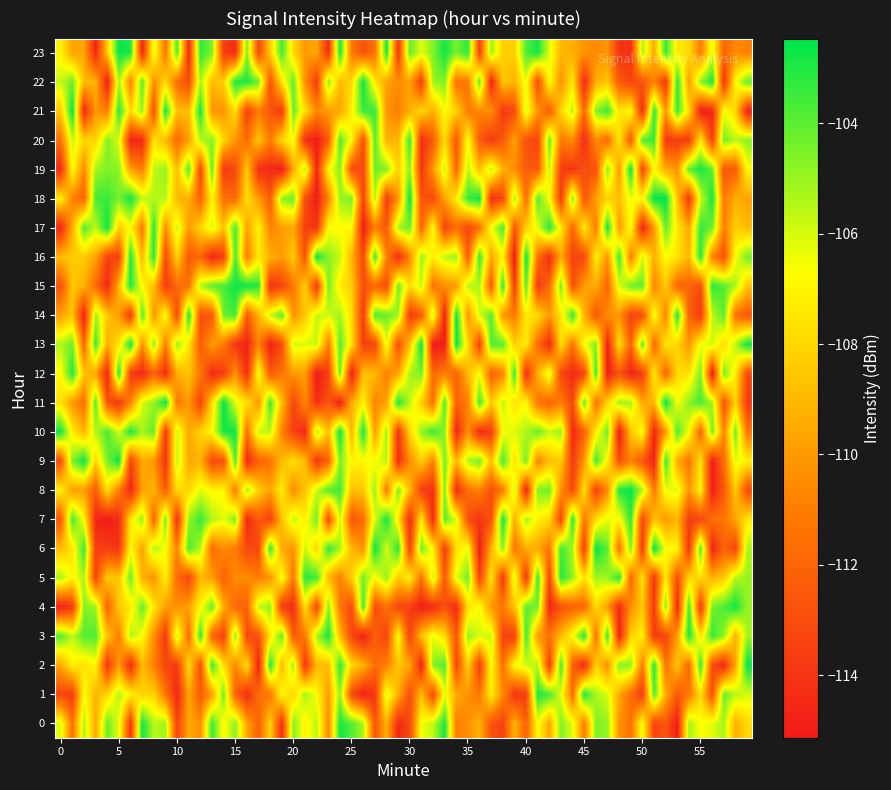

What is the sum of all 0 values?

-333.2